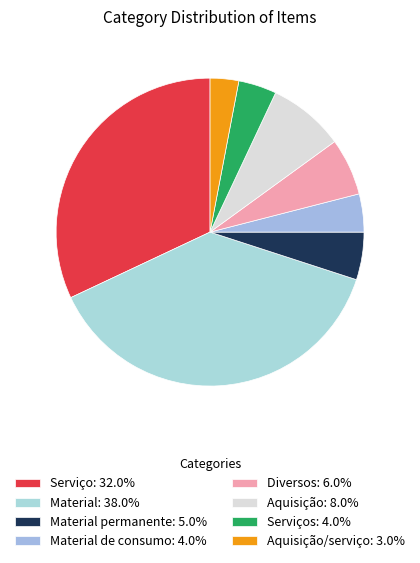

Does any single category account for the majority?

No